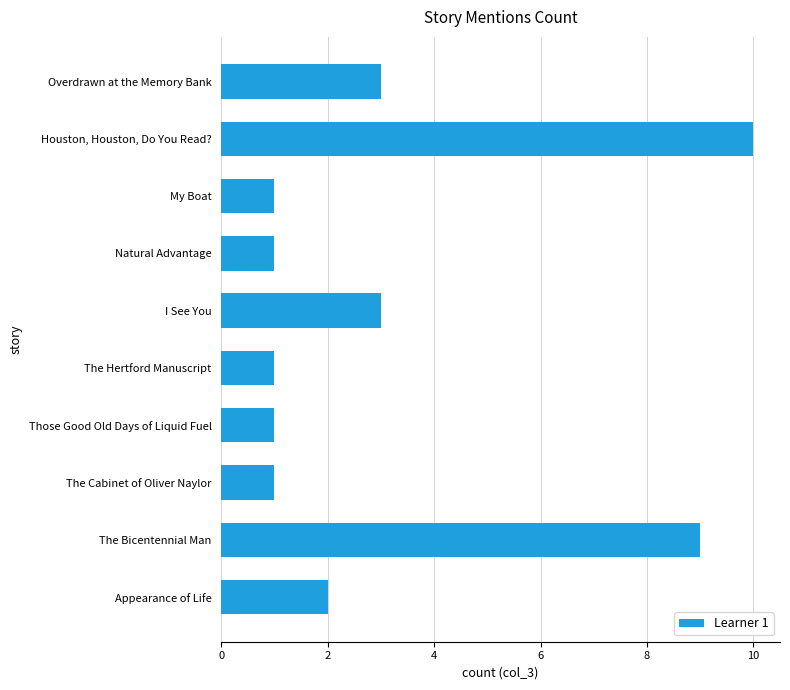

Count the values in the range 1 to 3.

8